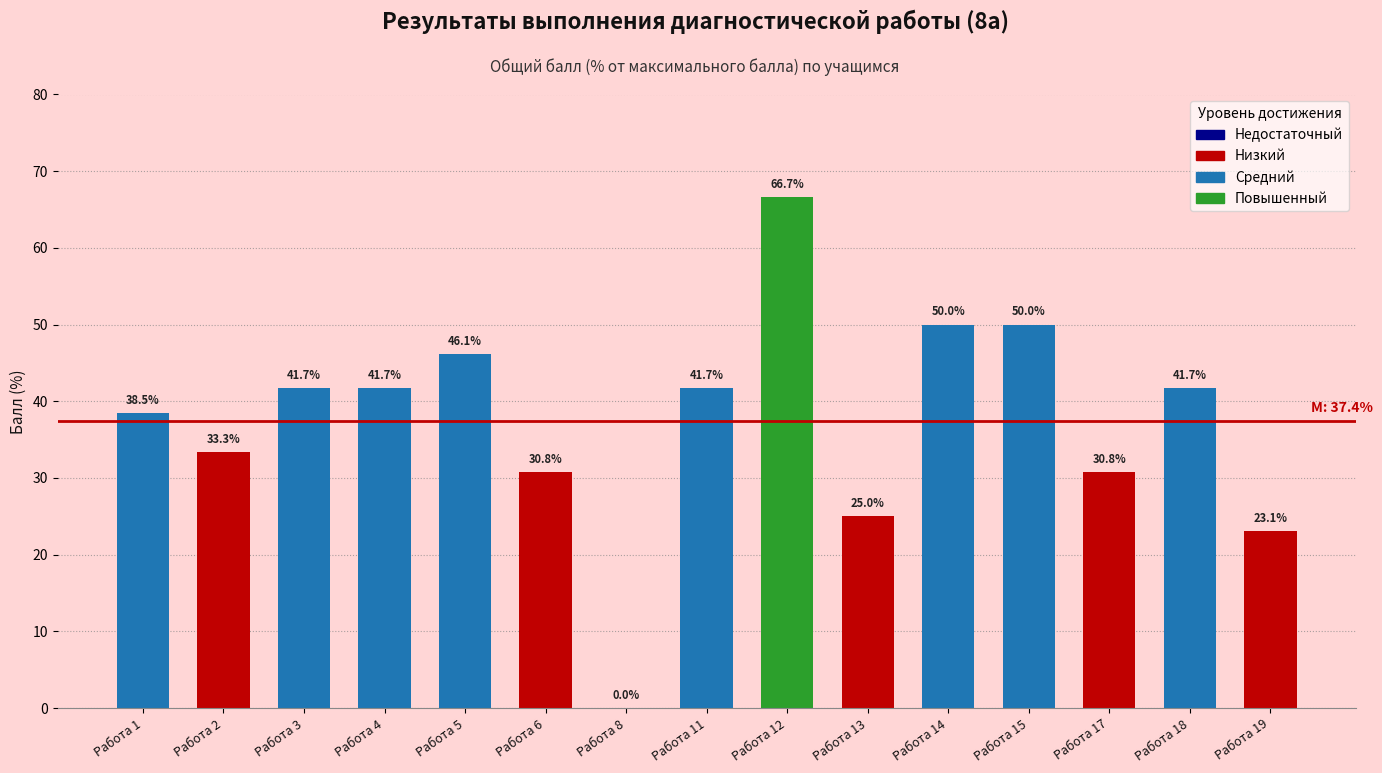

Between Работа 15 and Работа 3, which is larger?

Работа 15